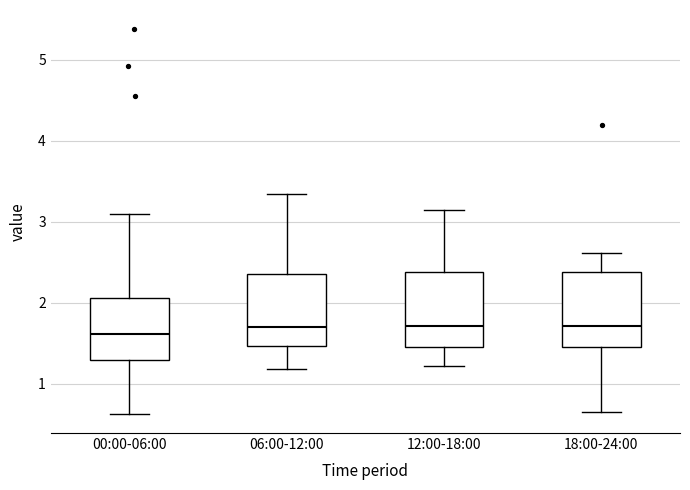

Reading left to right, transcribe this box plot: for each box, give where its median line is, the range the box spans, and where its two whiskers end, as read against the y-axis. The values are not printed on the chart, so give them approximately, as read against the axis.

00:00-06:00: median 1.6, box 1.3 to 2.1, whiskers 0.6 to 3.1
06:00-12:00: median 1.7, box 1.5 to 2.4, whiskers 1.2 to 3.4
12:00-18:00: median 1.7, box 1.5 to 2.4, whiskers 1.2 to 3.2
18:00-24:00: median 1.7, box 1.5 to 2.4, whiskers 0.7 to 2.6